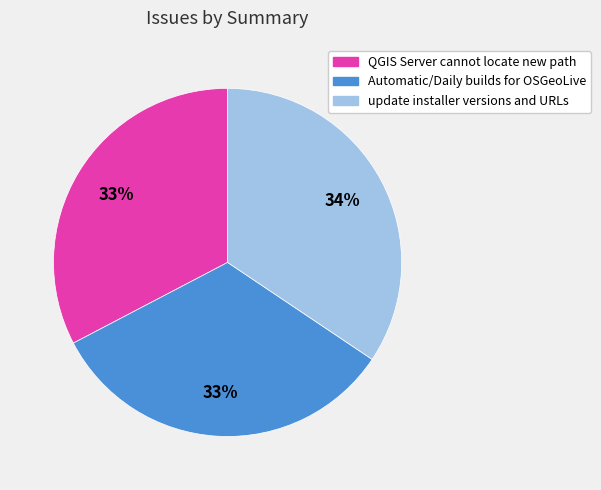

How many segments does this pie chart have?

3